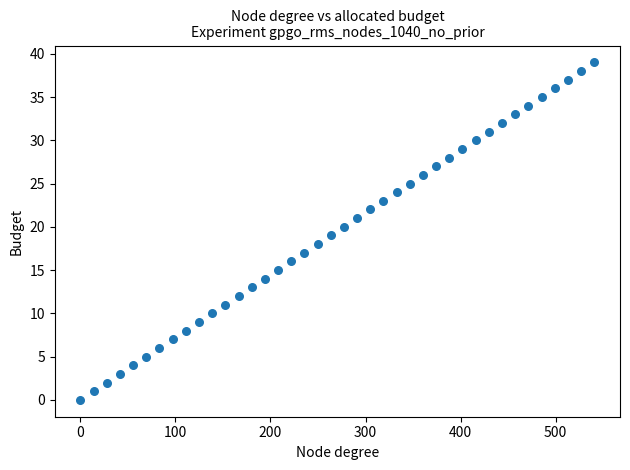

What is the range of Y values (max minus min)?

39